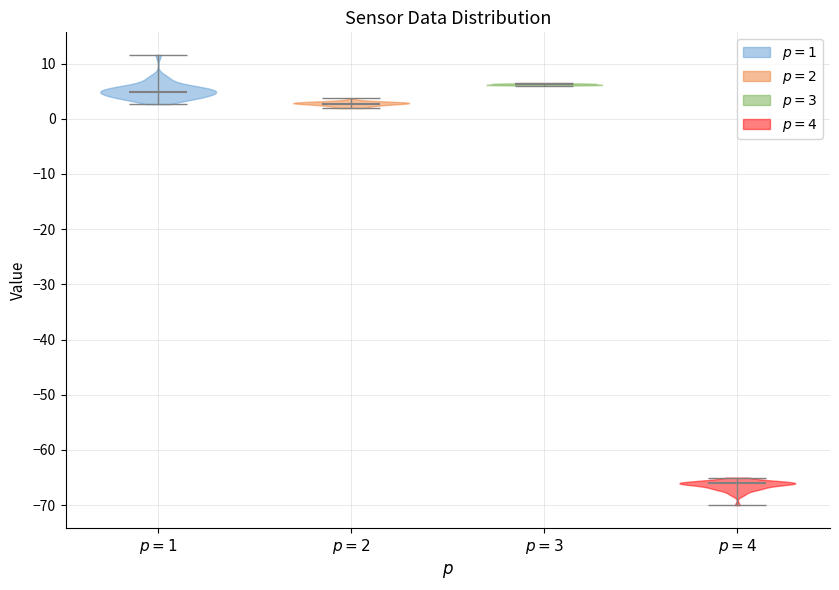

What is the lowest point the violin for $p=3$ reaches on the y-axis? The values are not printed on the chart, so give them approximately, as read against the axis.

6